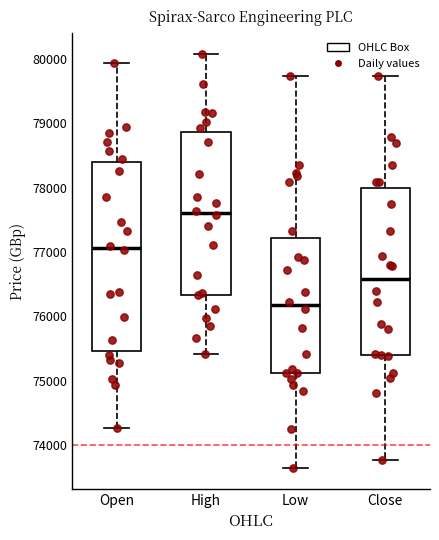

Which box is the tallest, from its lower edge to its upper edge?

Open